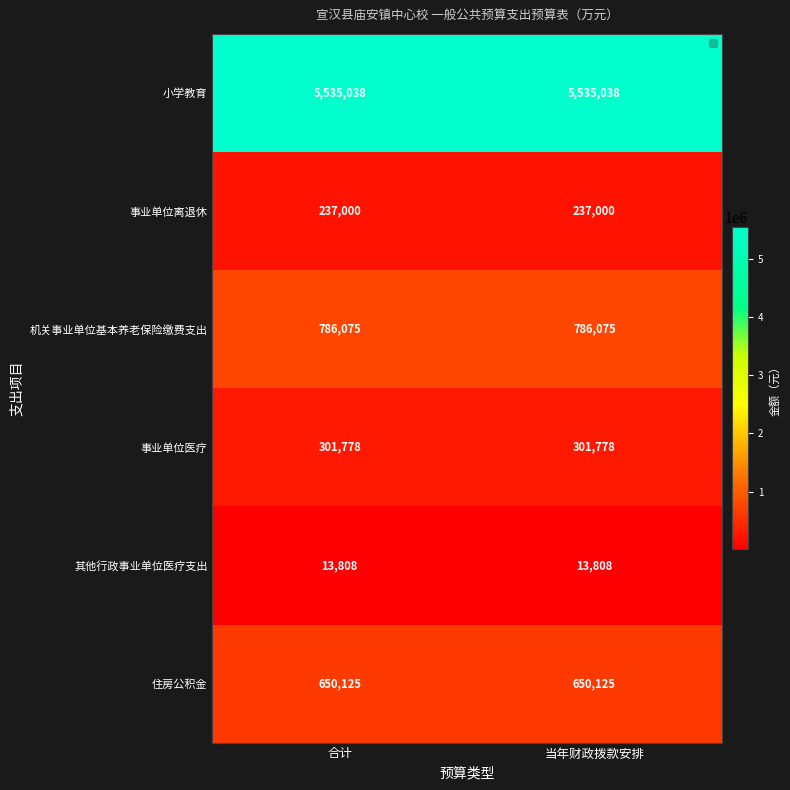

What is the approximate value of 住房公积金 at 当年财政拨款安排?

650125